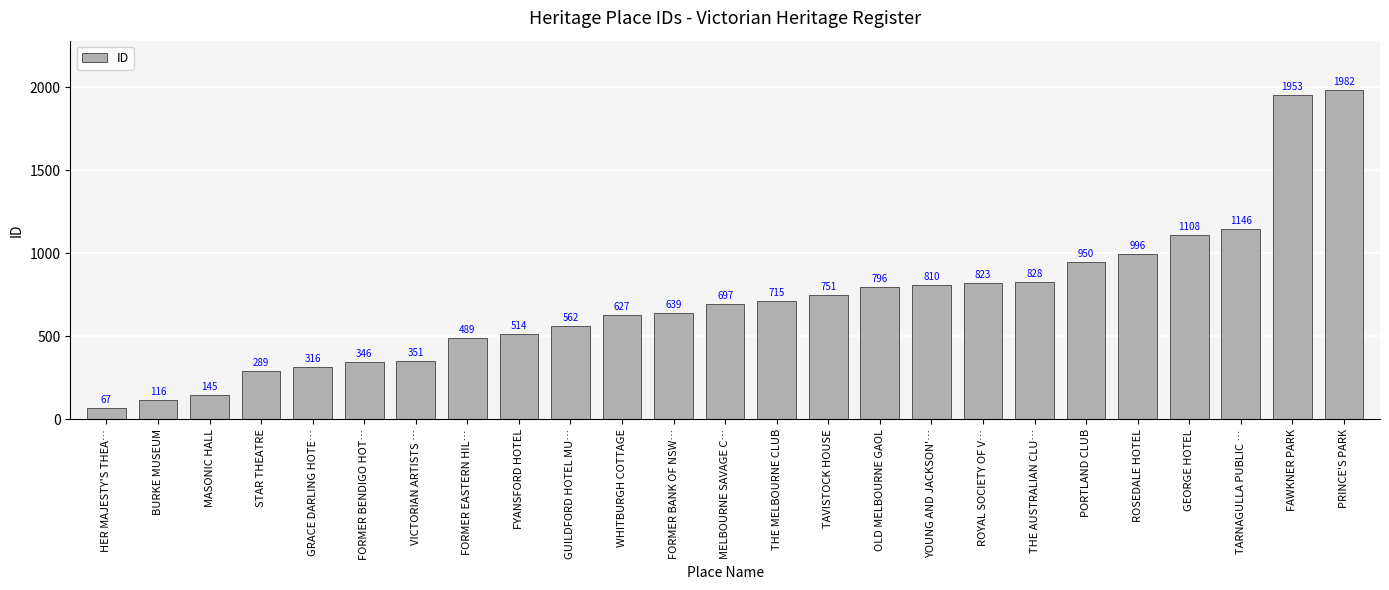

What is the greatest value displayed?

1982